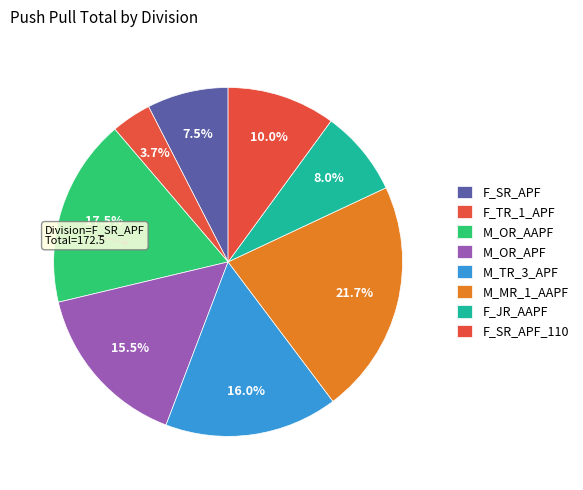

What is the largest slice in the pie chart?

M_MR_1_AAPF